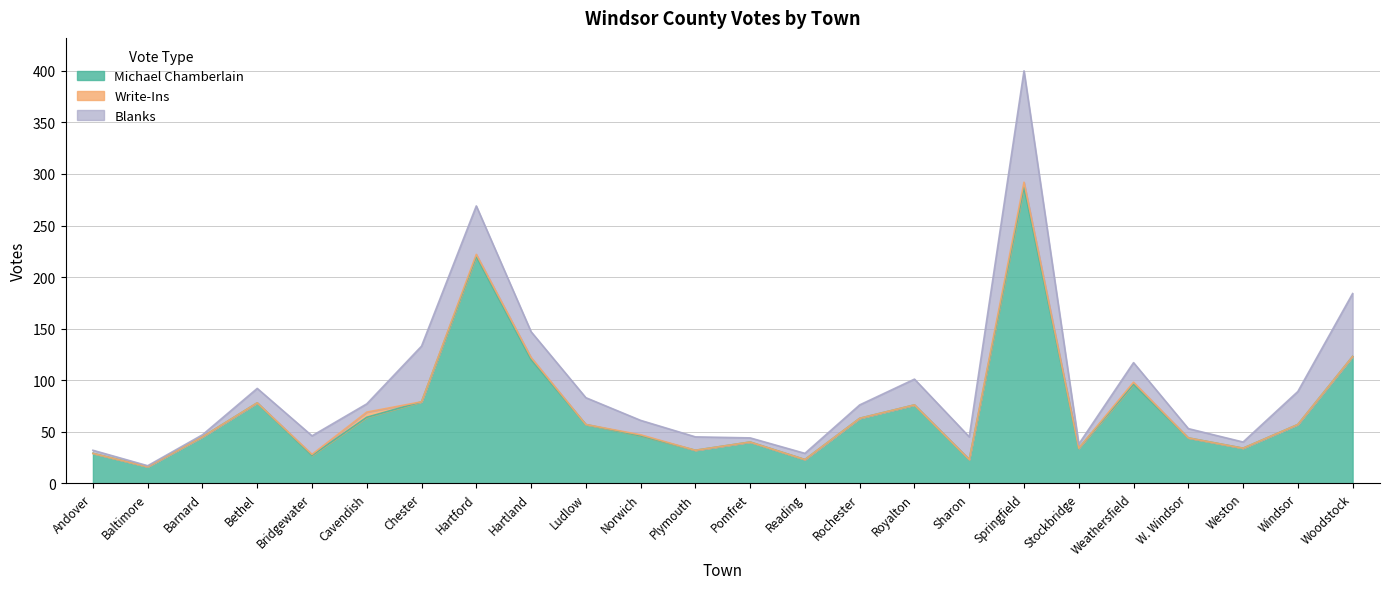

Does the chart display data point markers on the line(s)?

No